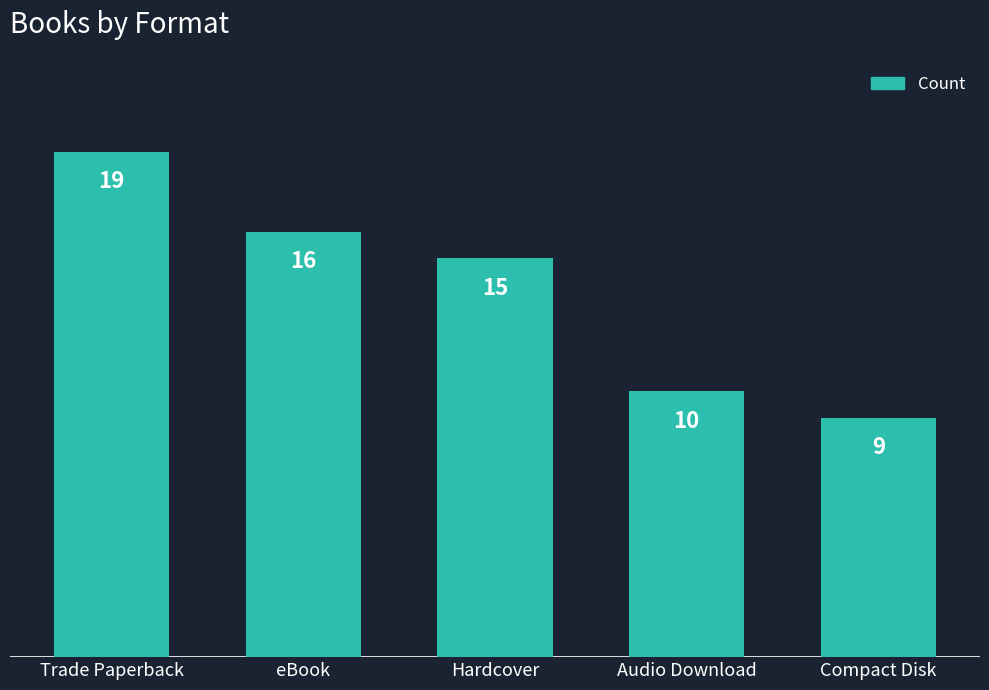

Where is the data nearest to the value 14?

Hardcover